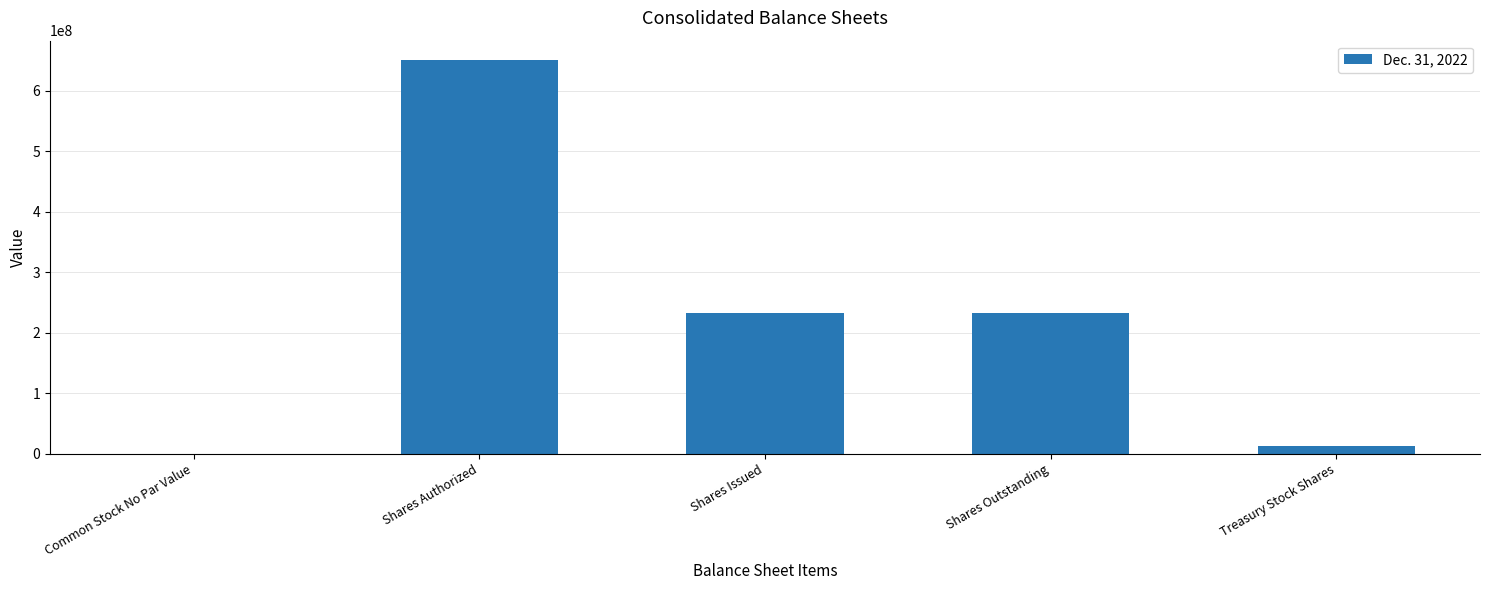

How many positive values are there?

4